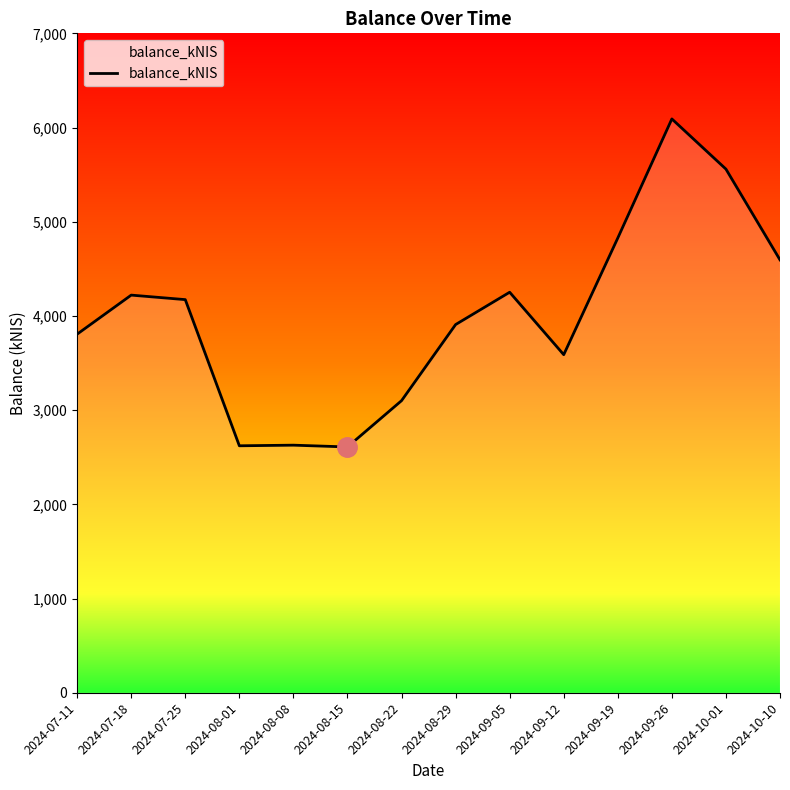

The value at 2024-08-22 is 1056.6. True or false?

False